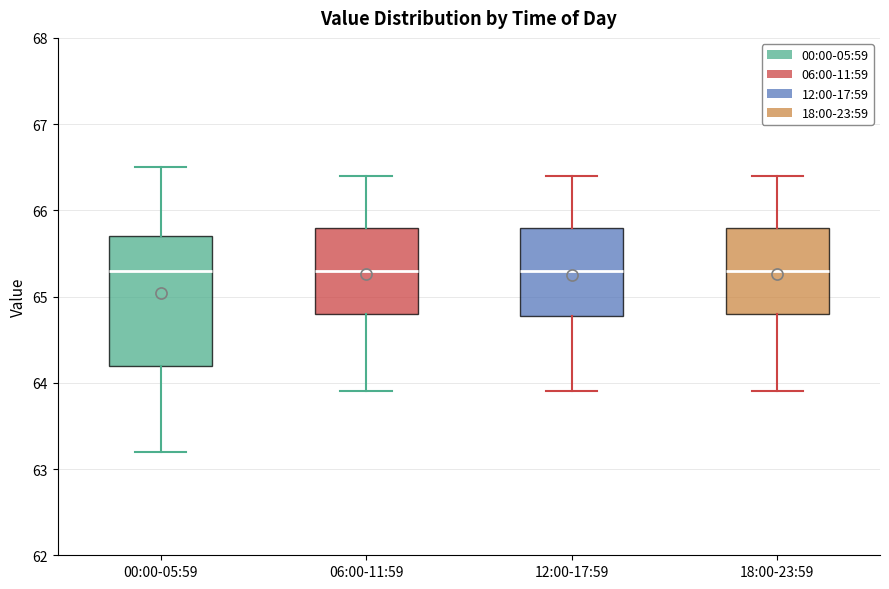

Where is the lower edge of the box for 18:00-23:59 on the y-axis? The values are not printed on the chart, so give them approximately, as read against the axis.

64.8